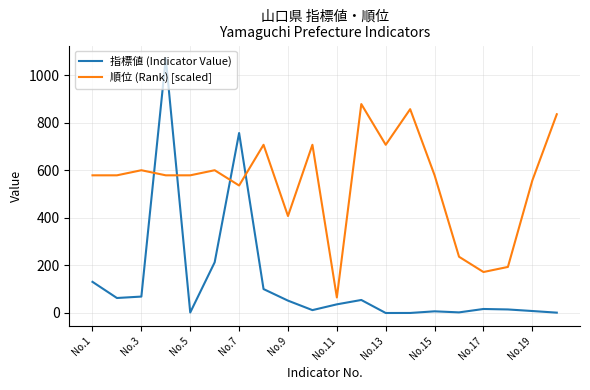

List the series in order of their overall mean, lowest first.

指標値 (Indicator Value), 順位 (Rank) [scaled]